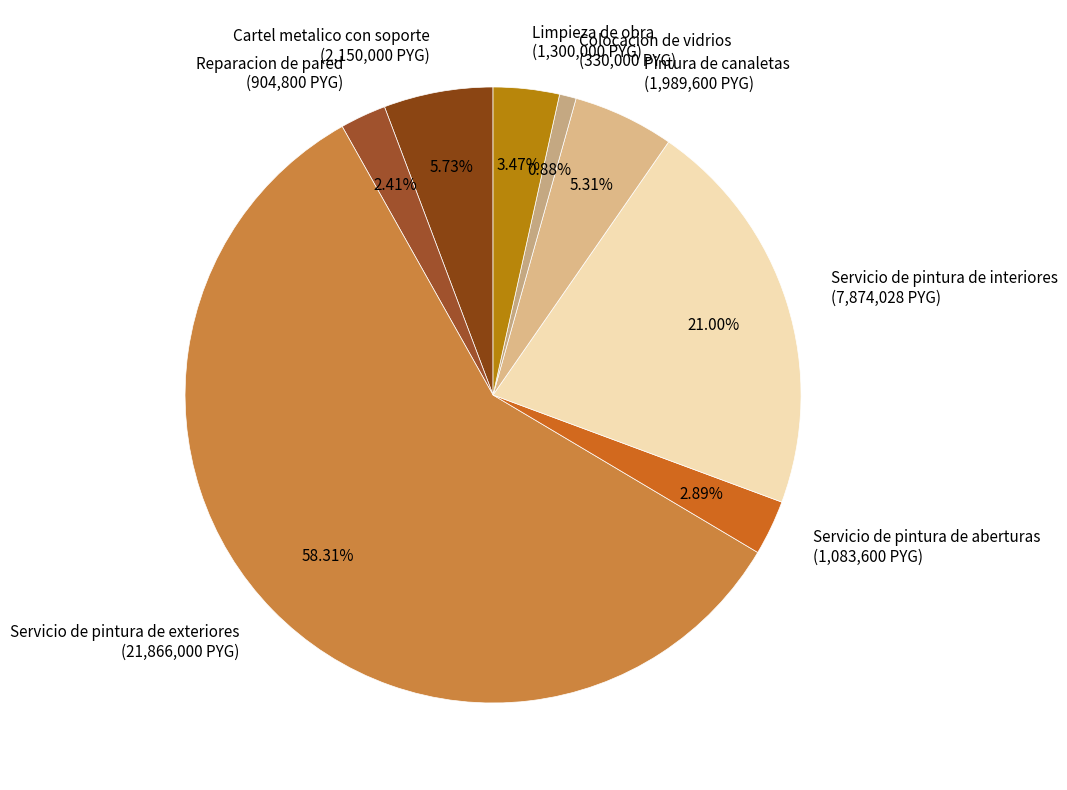

Combined, do Pintura de canaletas and Colocacion de vidrios account for over 50%?

No